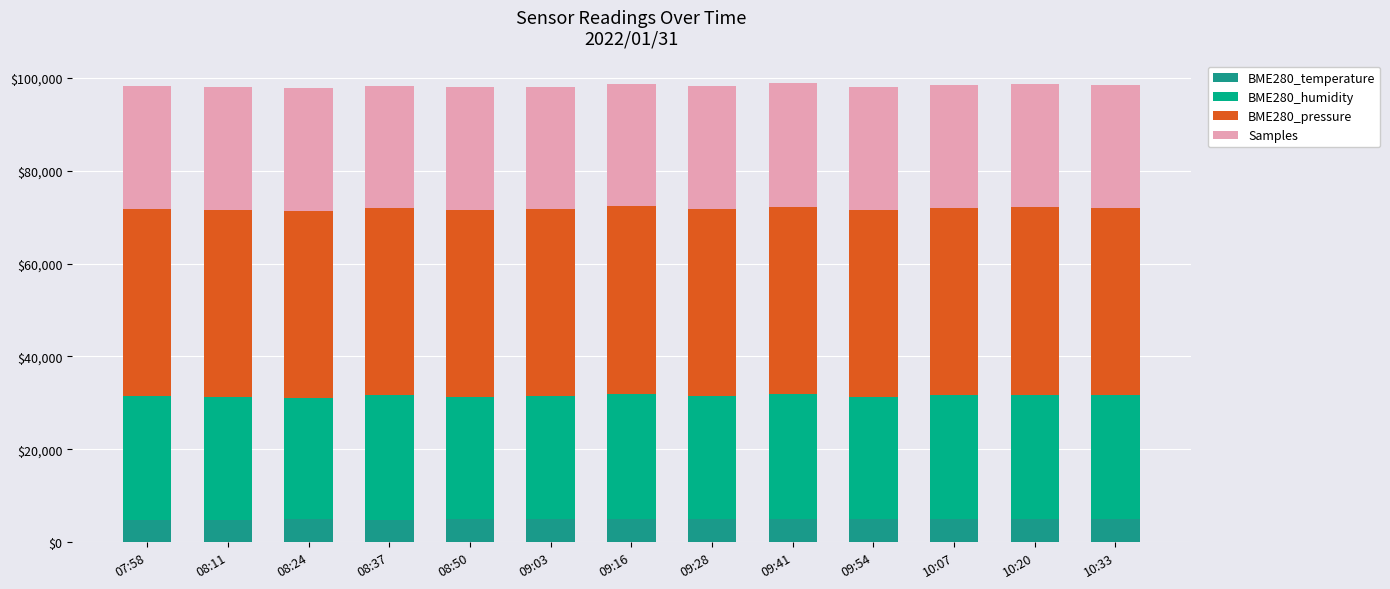

Are the bars horizontal?

No